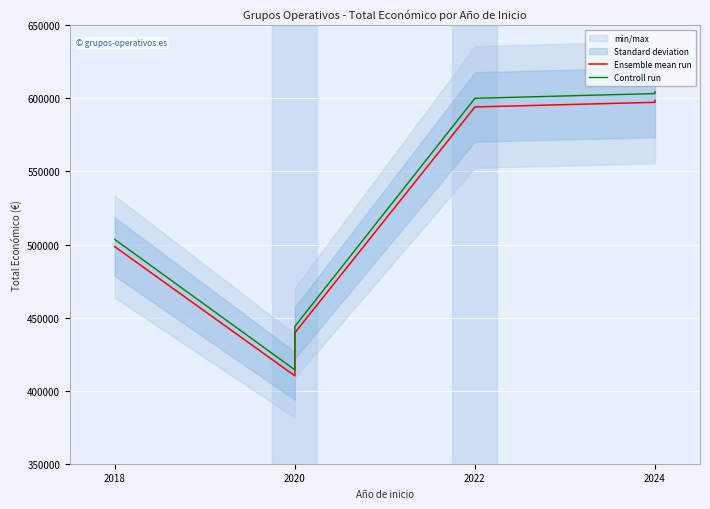

Where is the first local minimum for Ensemble mean run?

2020